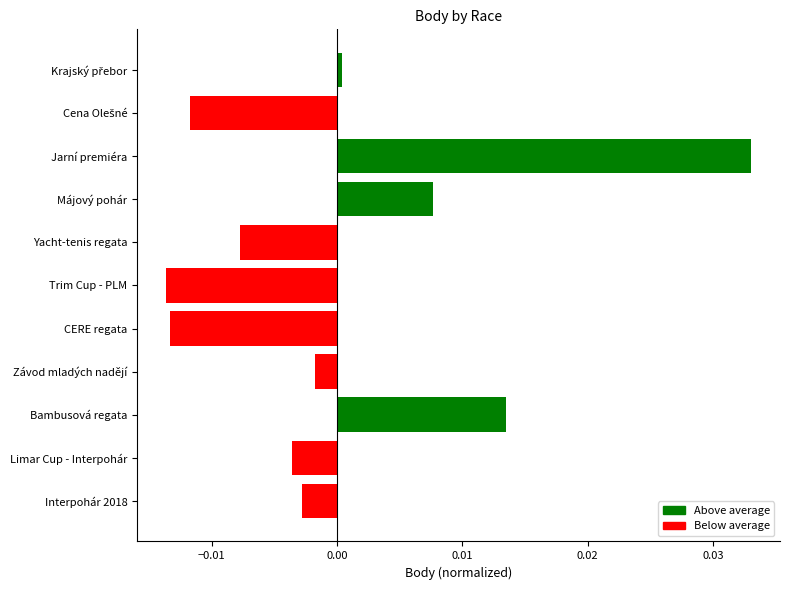

Are the bars grouped side by side (vs. stacked)?

No